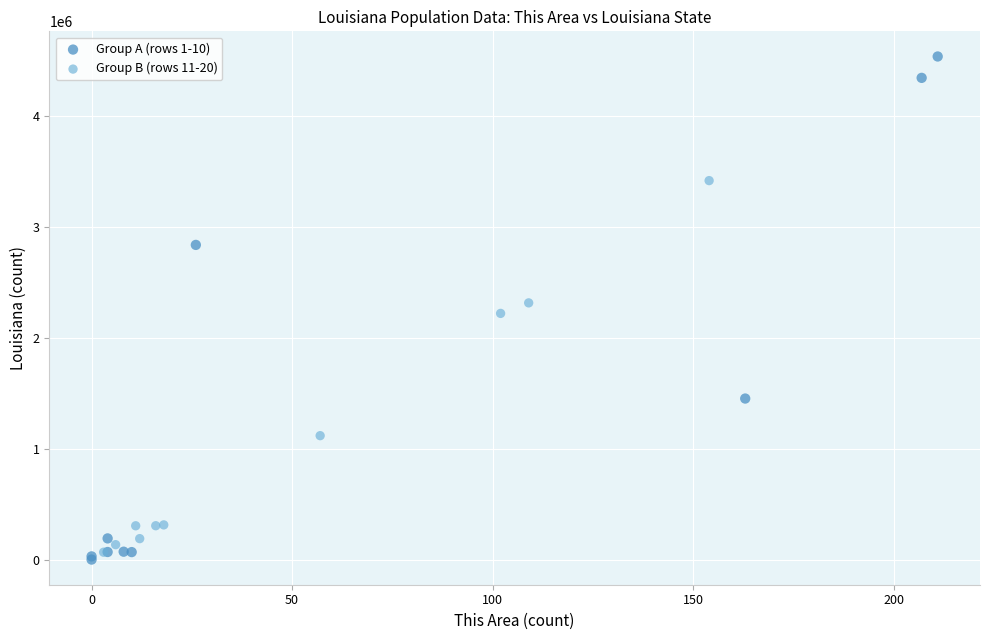

Which series reaches the maximum Y coordinate?

Group A (rows 1-10)